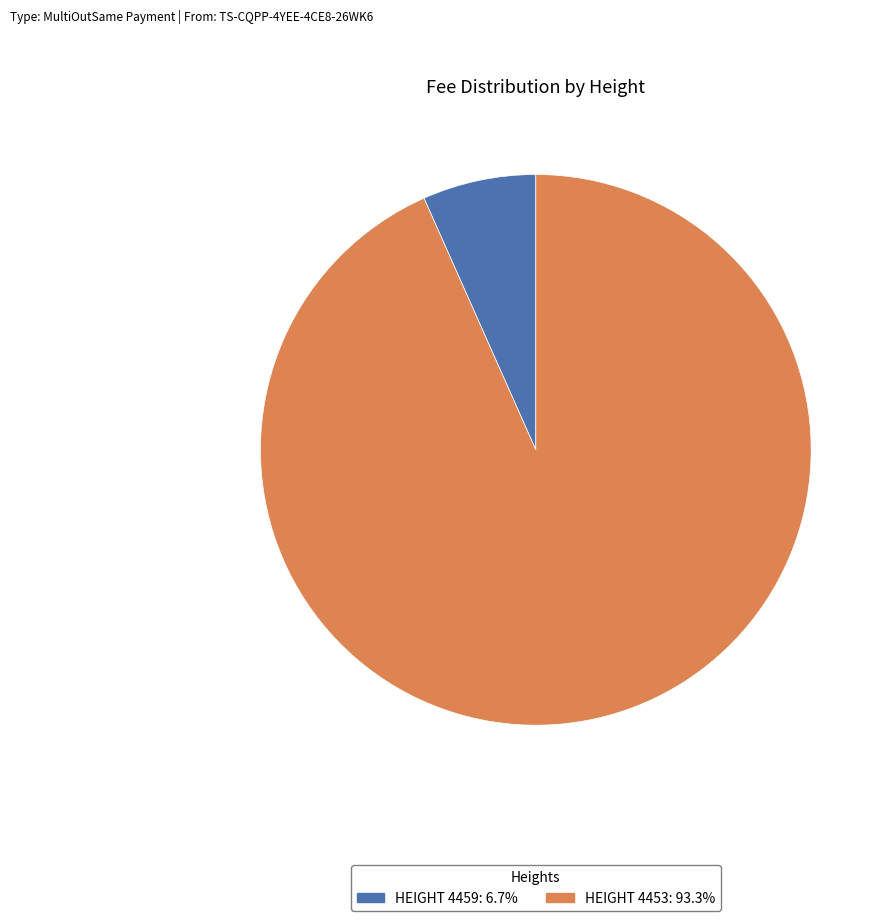

Does HEIGHT 4453: 93.3% represent more than half of the total?

Yes